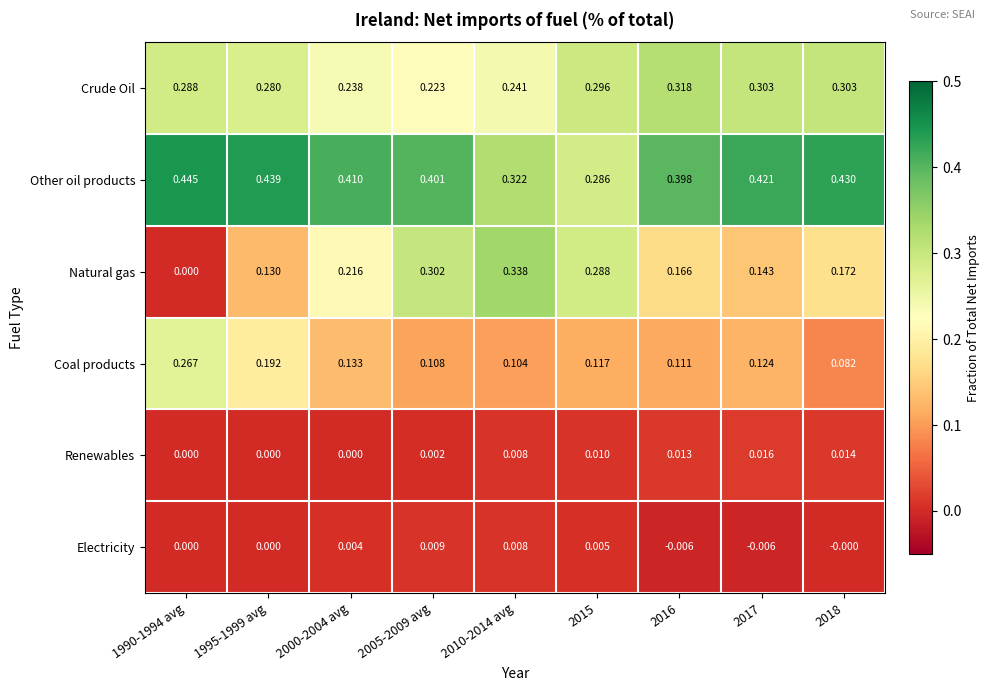

Which series has the largest total across all categories?

Other oil products